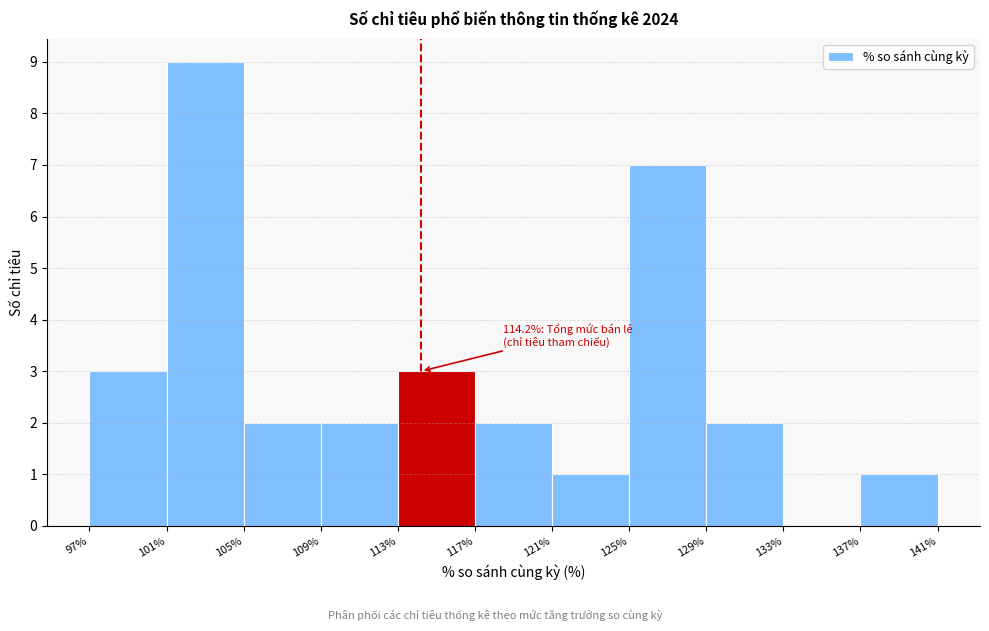

Over which range of the x-axis is the bar tallest?

101% to 105%